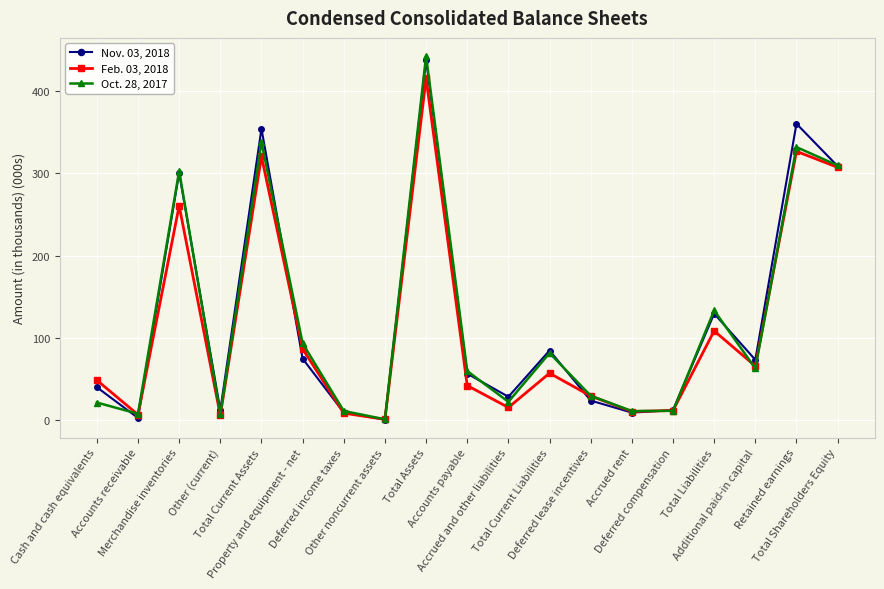

What is the difference between the Nov. 03, 2018 values at Accrued rent and Other noncurrent assets?

8.4